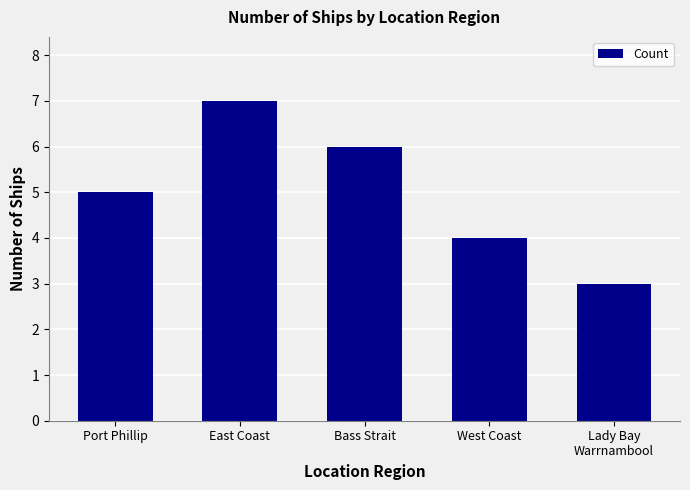

Does the chart contain any negative values?

No